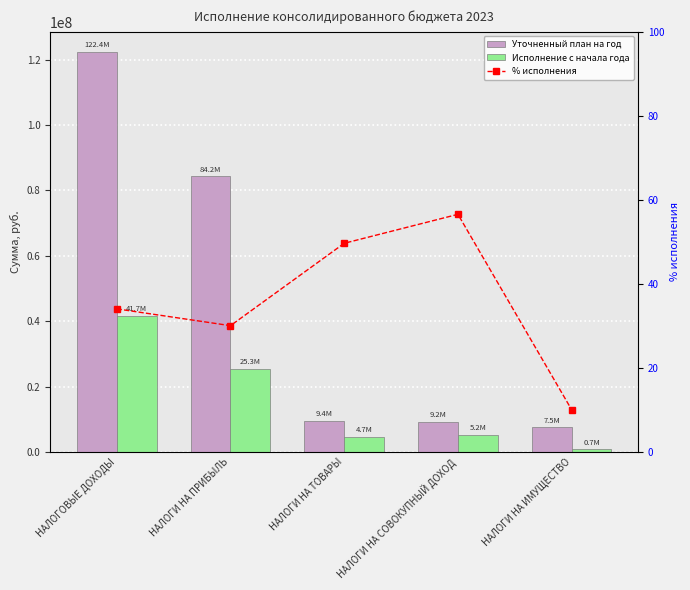

What is the spread (max minus min) of values at НАЛОГИ НА ТОВАРЫ?

9400950.3